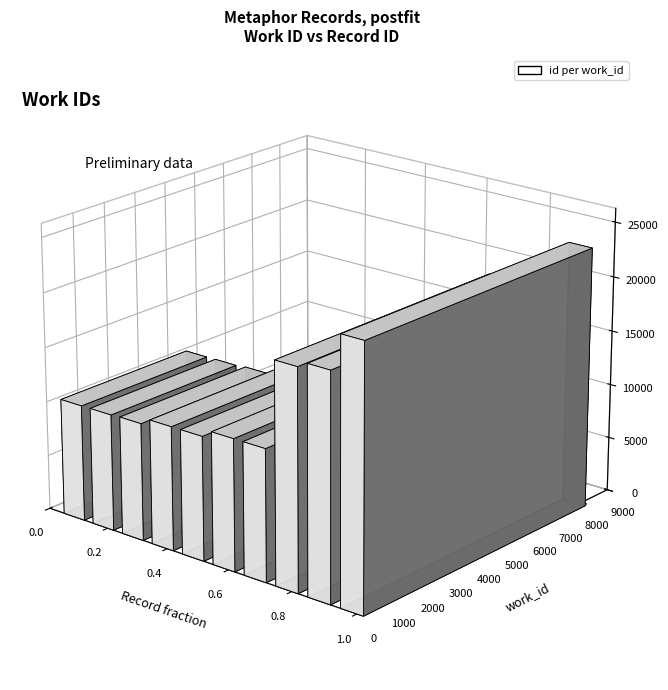

What is the difference between the maximum and second lowest values?

13200